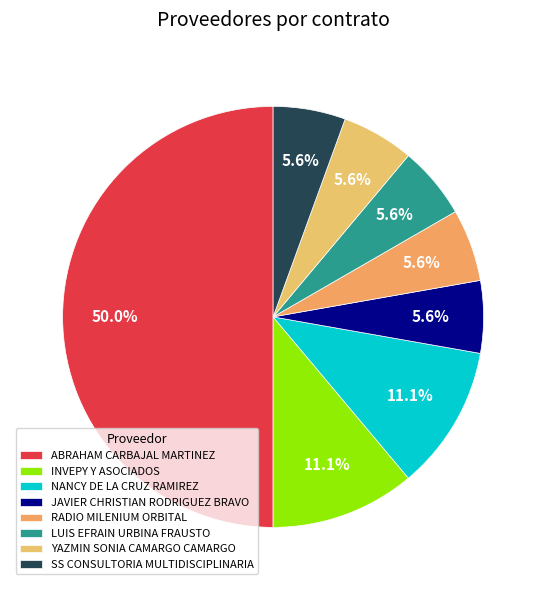

Between NANCY DE LA CRUZ RAMIREZ and INVEPY Y ASOCIADOS, which is larger?

NANCY DE LA CRUZ RAMIREZ